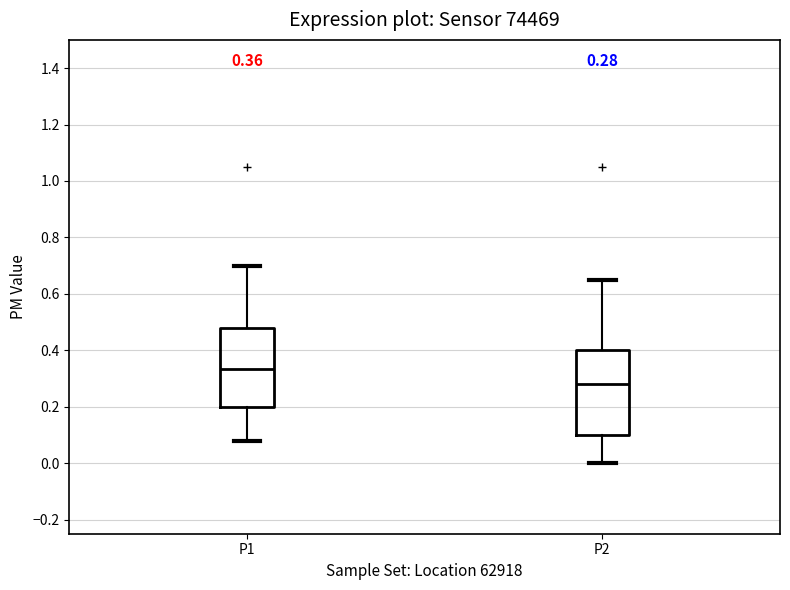

Which box has the lowest median line?

P2